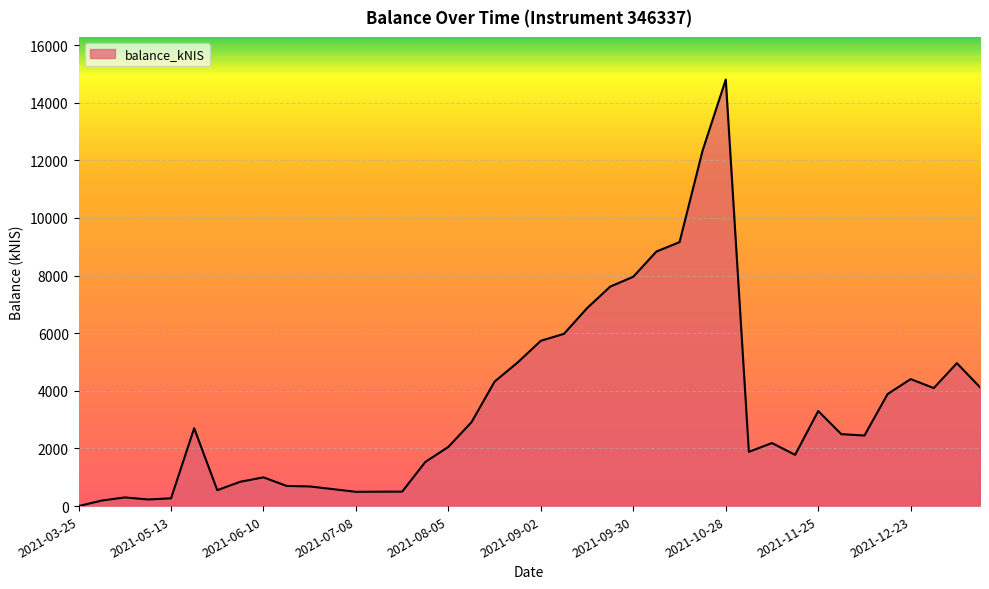

What is the greatest value displayed?

14803.0